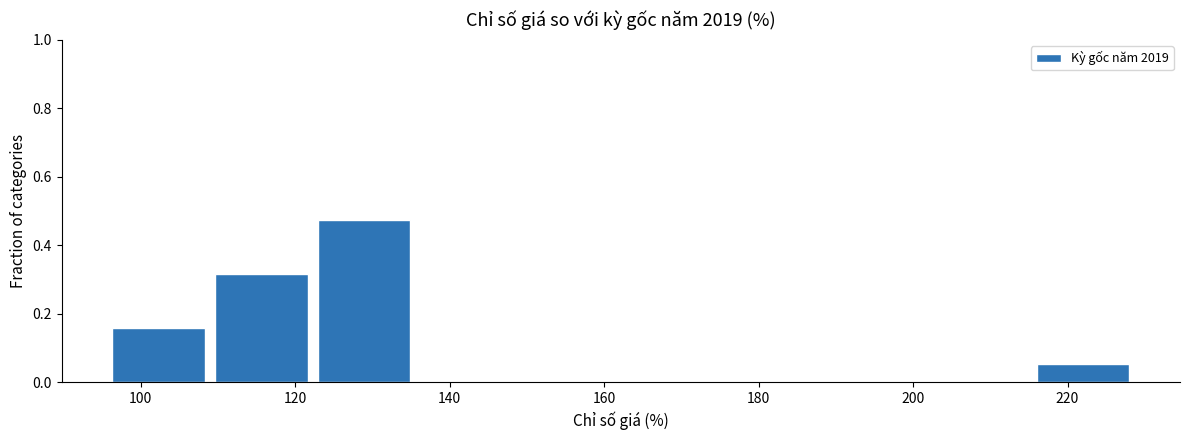

Reading left to right, transcribe this chart: for each bar, give the range it covers on the x-axis and its height. Neither the bar edges nor the heights are printed on the chart, so give them approximately, as read against the axes.

96 to 108: 0.16
108 to 122: 0.32
122 to 136: 0.48
136 to 148: 0
148 to 162: 0
162 to 176: 0
176 to 188: 0
188 to 202: 0
202 to 216: 0
216 to 228: 0.06